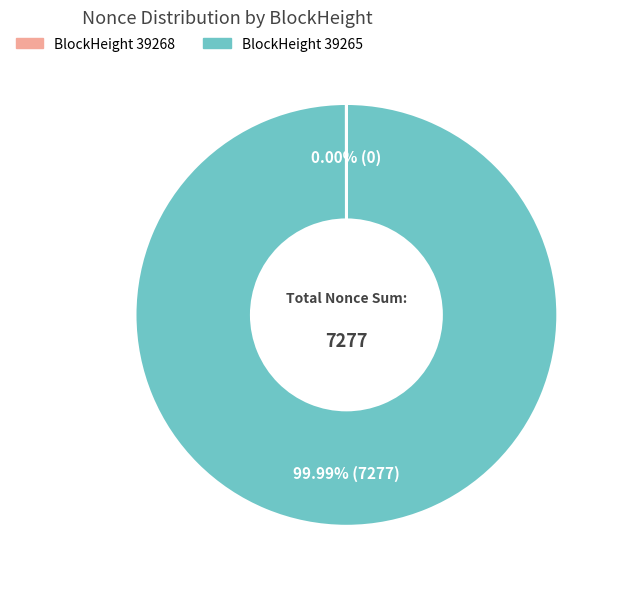

To the nearest percent, what is the difference between the largest and smallest slice percentages?

100%